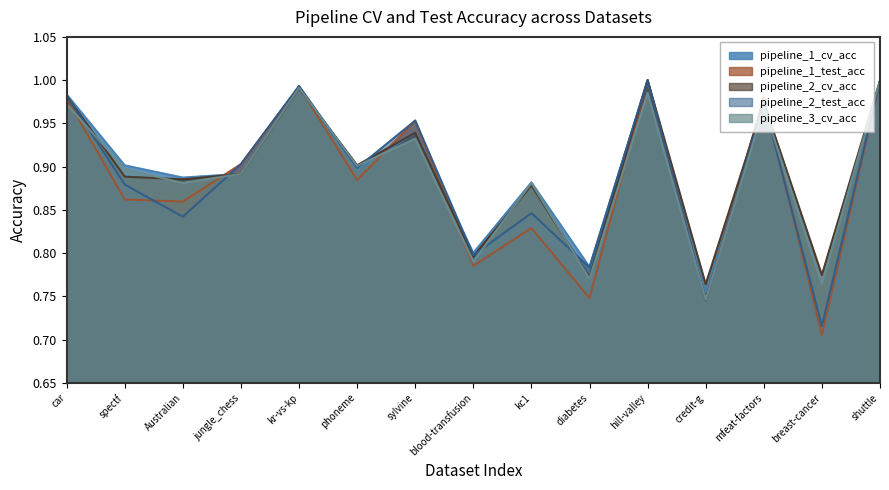

The value of pipeline_3_cv_acc at shuttle is 1.3. True or false?

False